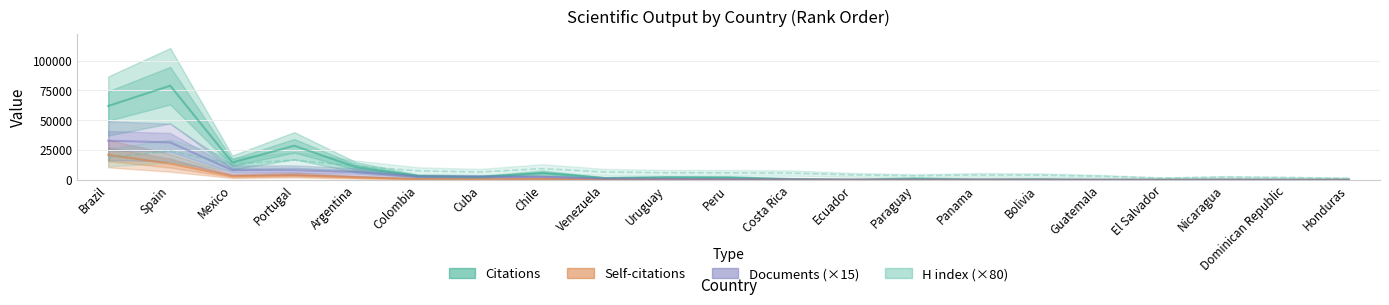

Is the value of Citations at Argentina greater than the value of H index at Ecuador?

Yes